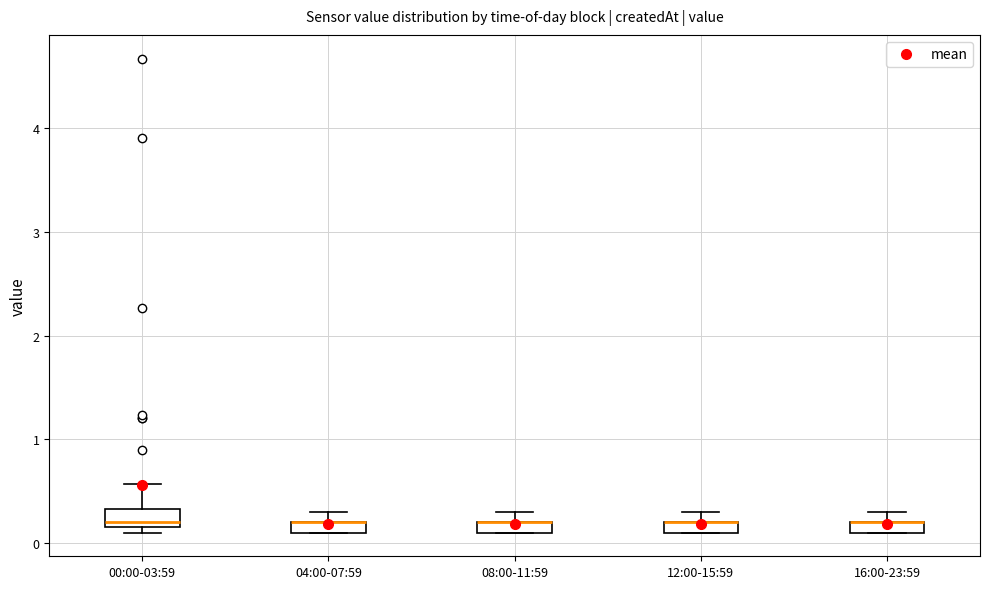

Where is the upper edge of the box for 16:00-23:59 on the y-axis? The values are not printed on the chart, so give them approximately, as read against the axis.

0.2